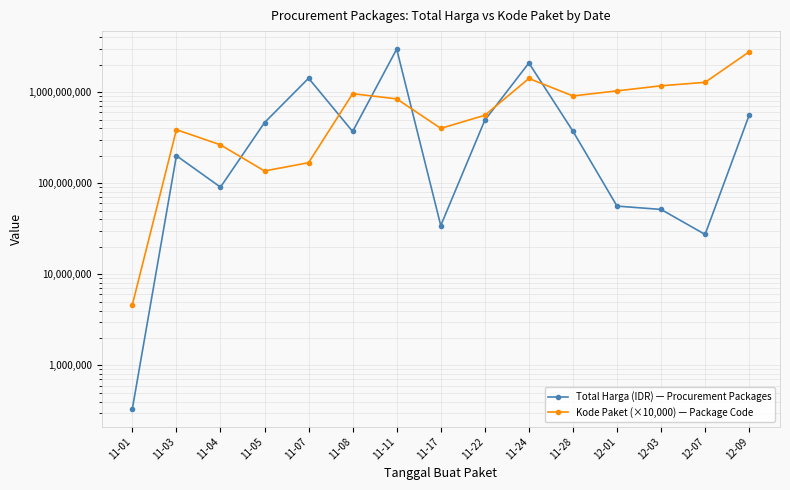

What are all the series names shown in the legend?

Total Harga (IDR) — Procurement Packages, Kode Paket (×10,000) — Package Code